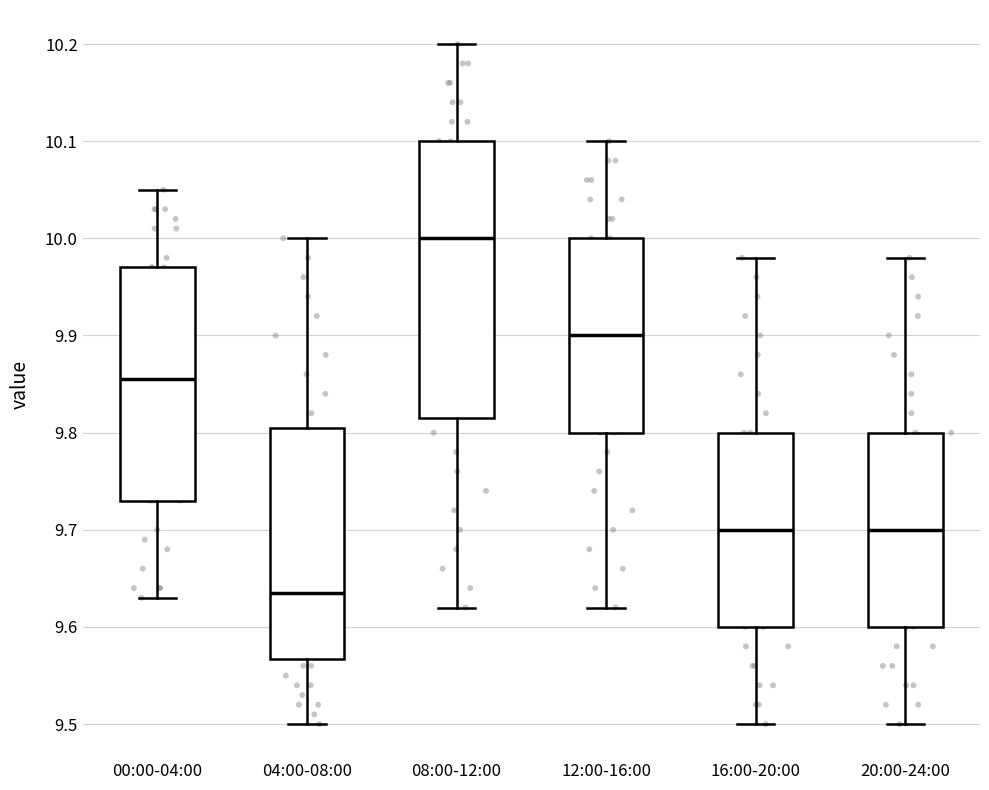

Which box is the tallest, from its lower edge to its upper edge?

08:00-12:00